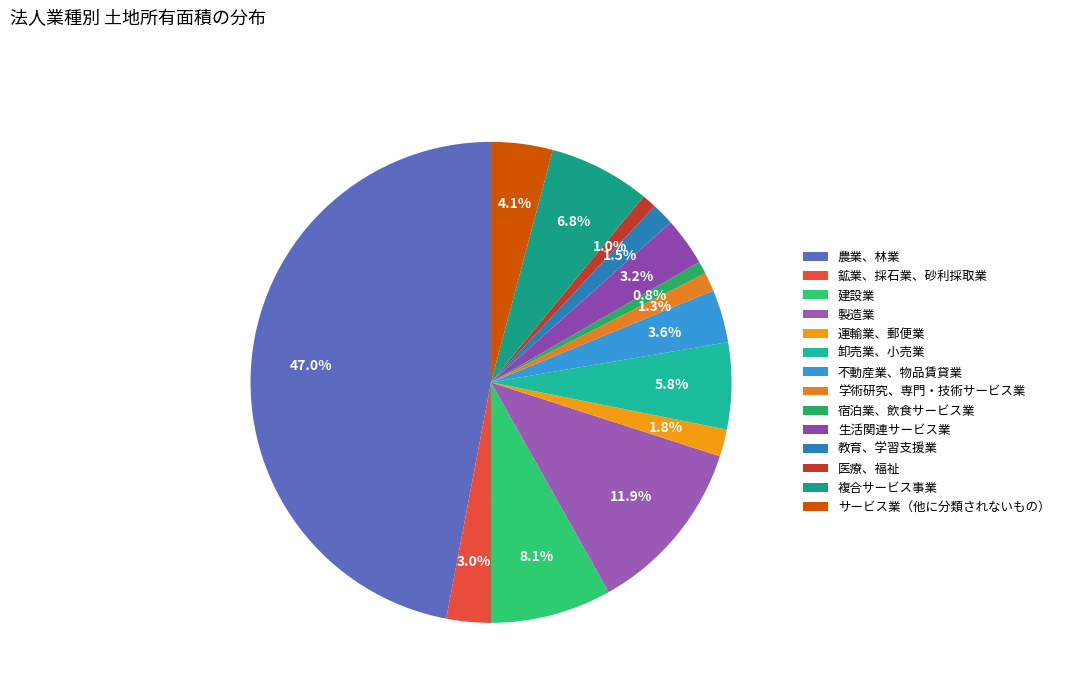

What percentage is NOT represented by 製造業?

88.1%